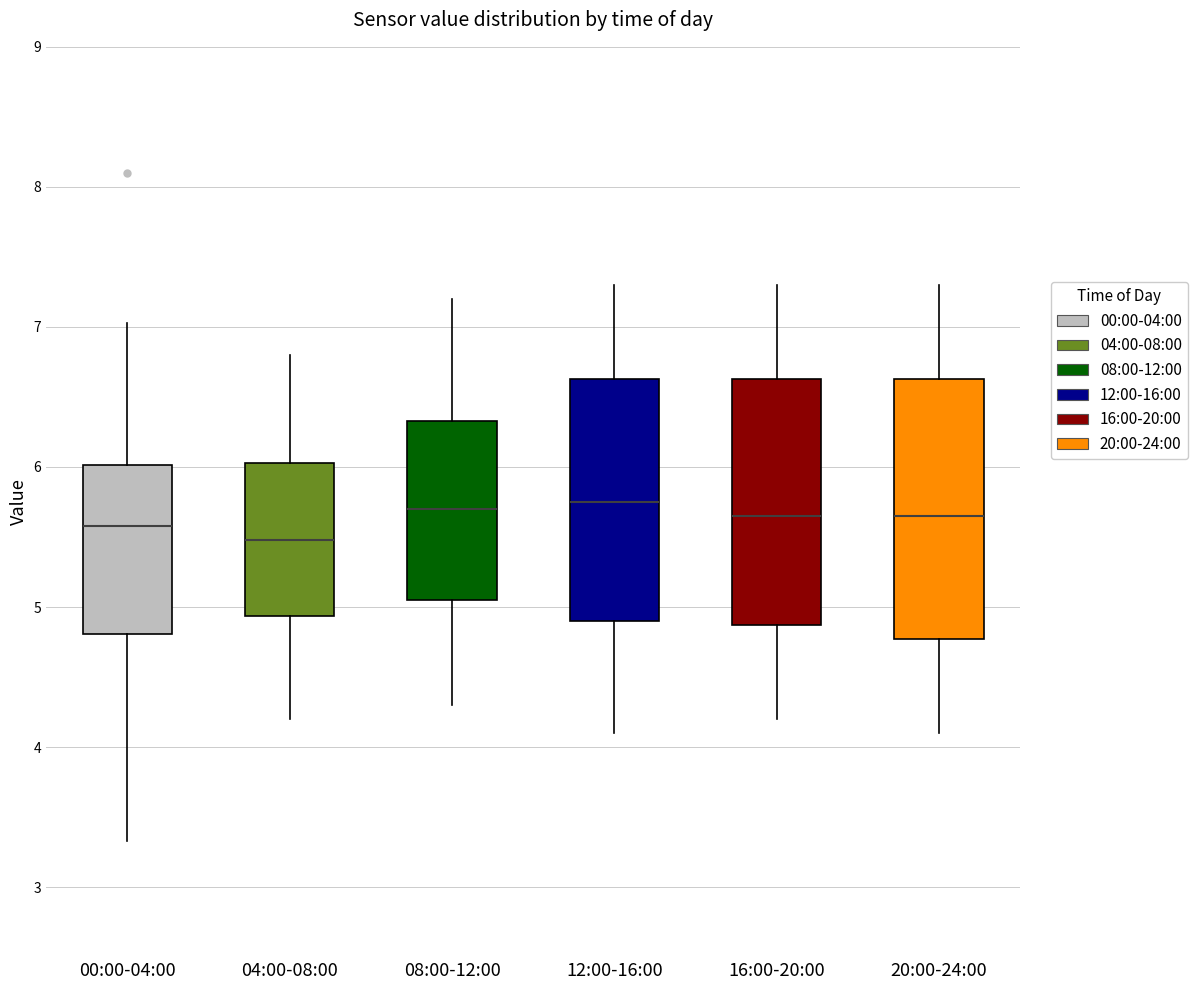

Where does the upper whisker of the box for 12:00-16:00 end on the y-axis? The values are not printed on the chart, so give them approximately, as read against the axis.

7.3